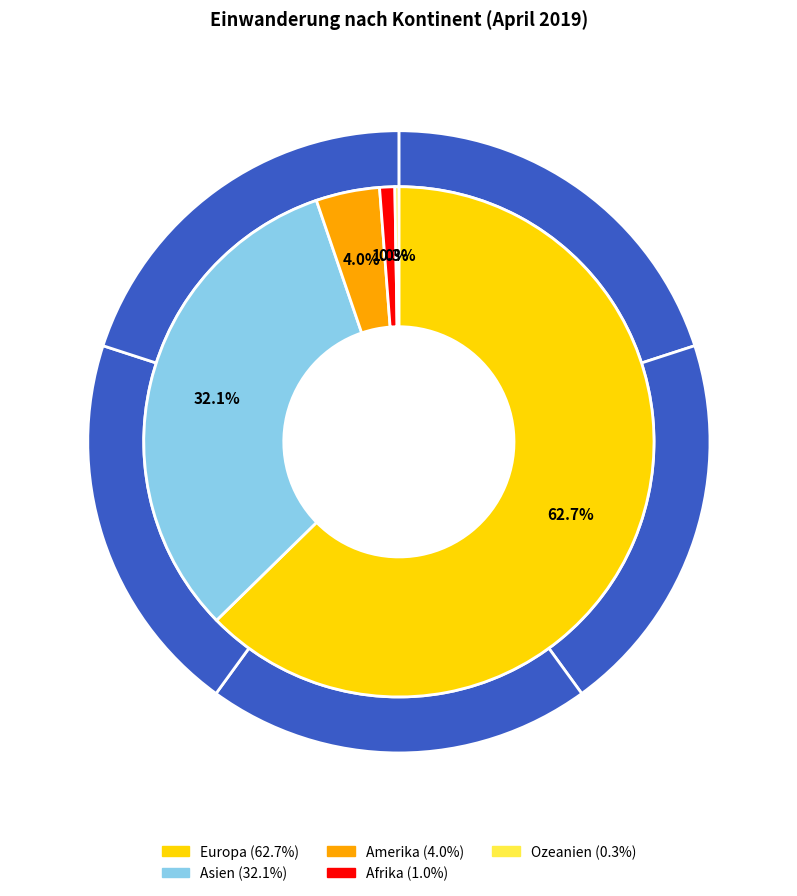

To the nearest percent, what percentage of the pie is Europa?

63%